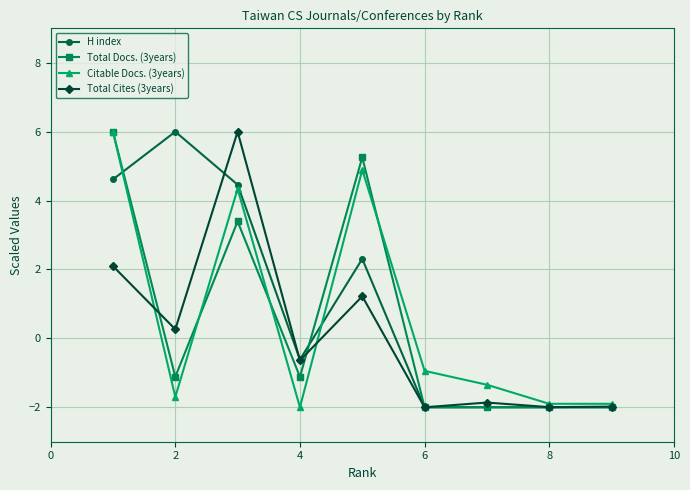

What is the minimum value for Total Cites (3years)?

-2.0